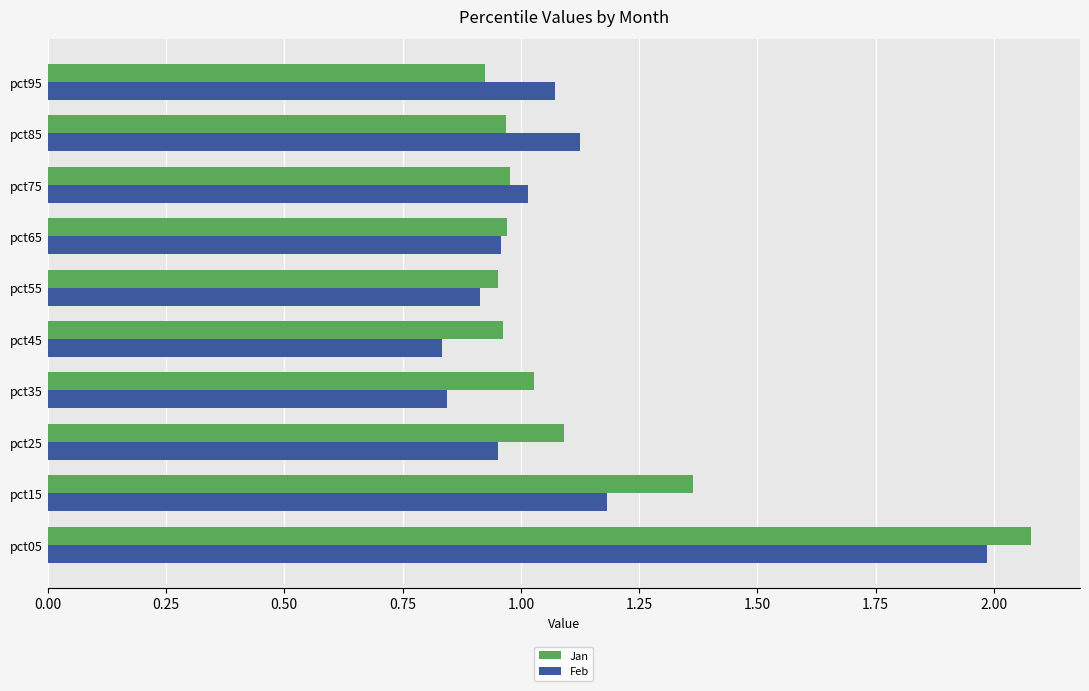

At which category is the sum across all series the highest?

pct05